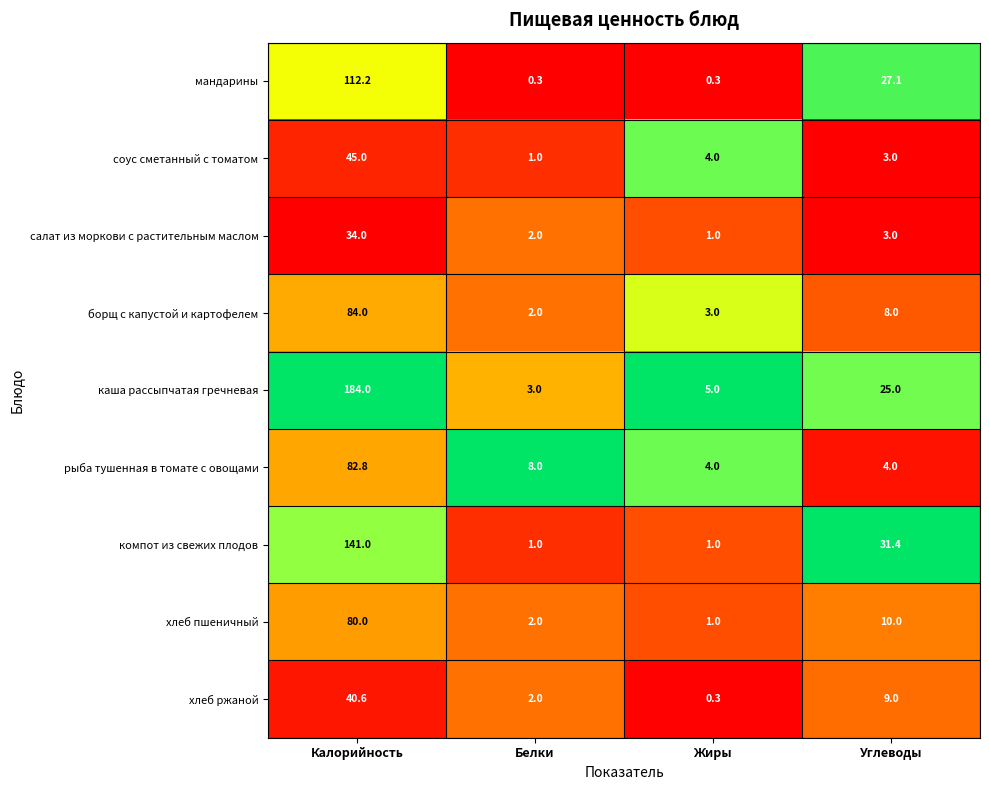

At which category does the chart reach its peak across all series?

Калорийность